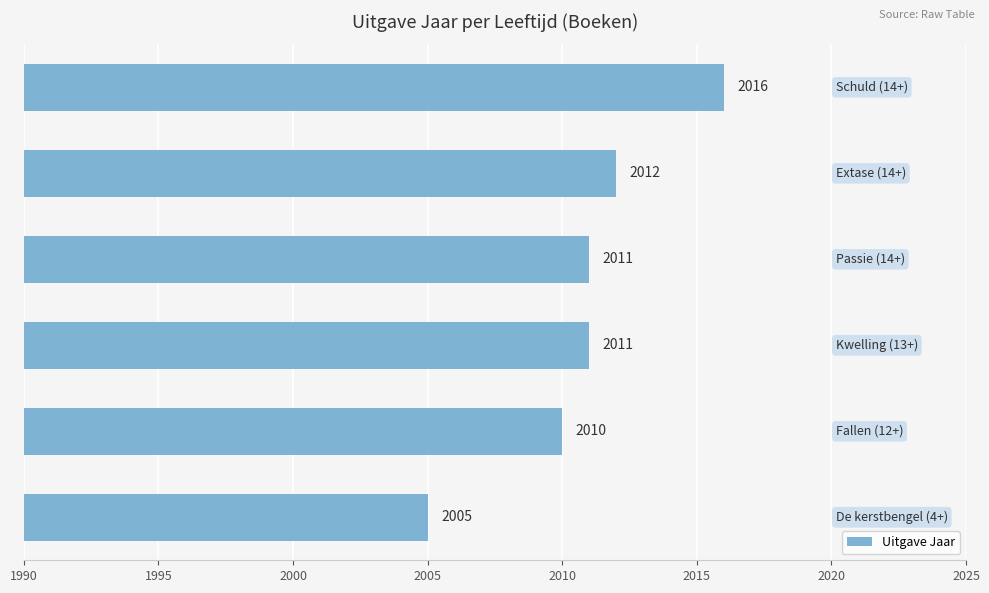

How many values are below 2011?

2